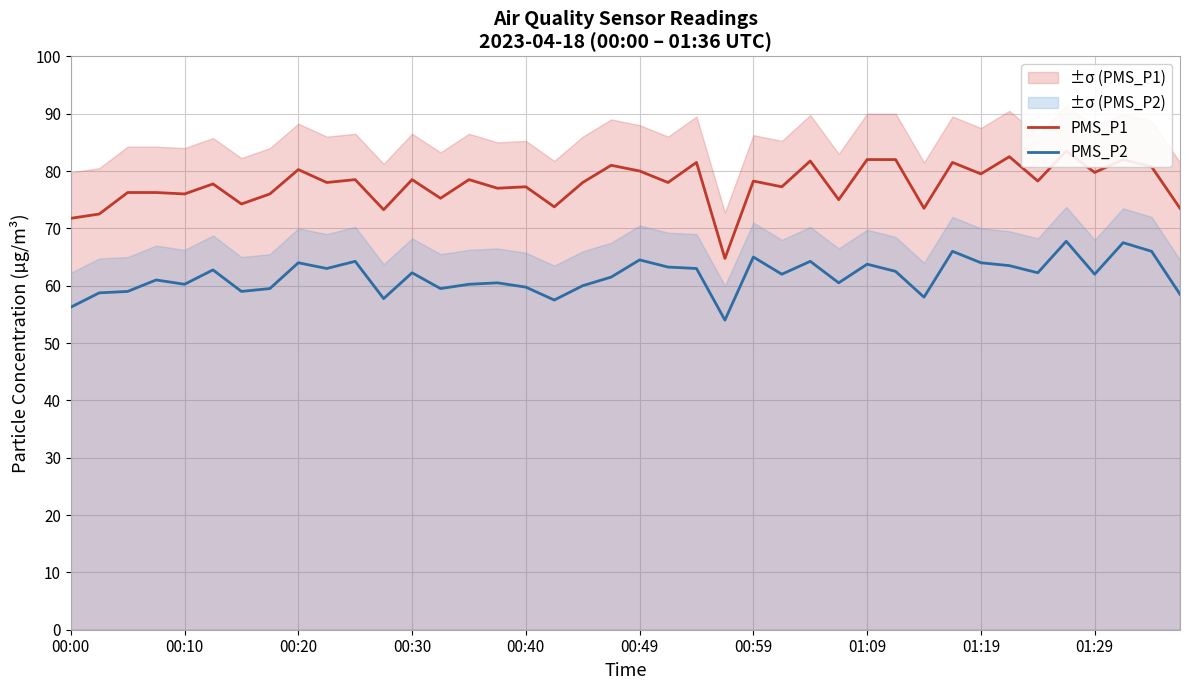

At how many categories does at least one series exceed 69?

39